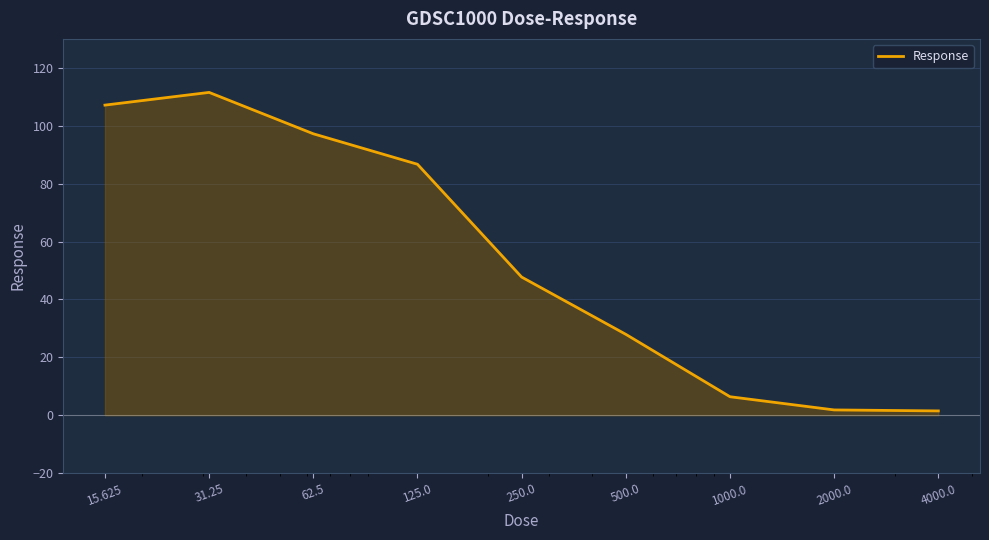

Which category has the lowest value across all series?

4000.0